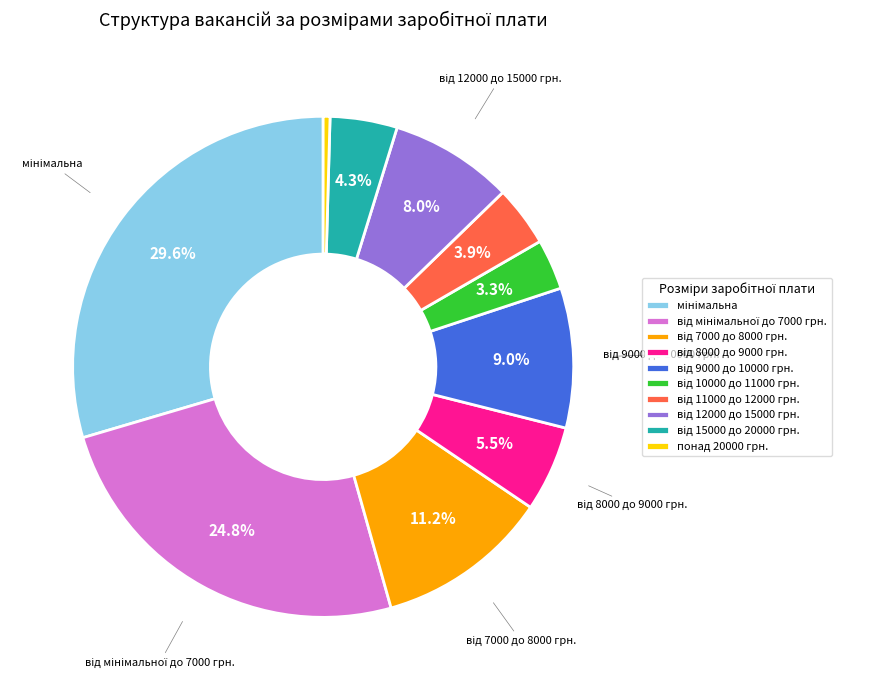

Is there a majority slice in this chart?

No